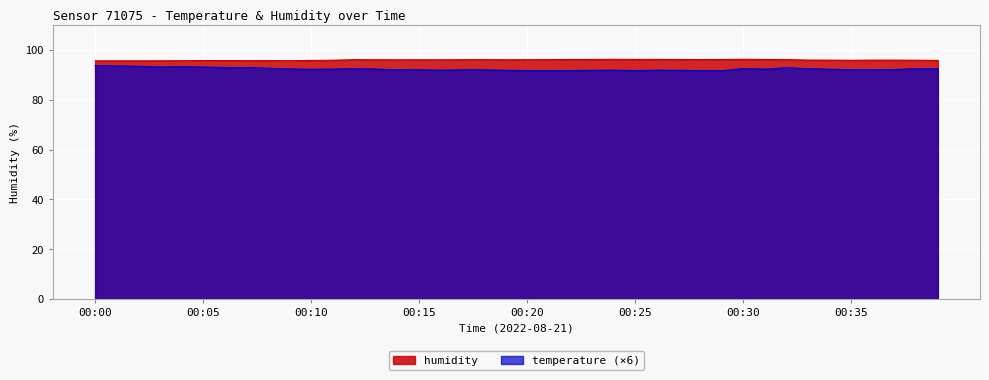

What is the difference between the humidity values at 00:12 and 00:38?

0.2